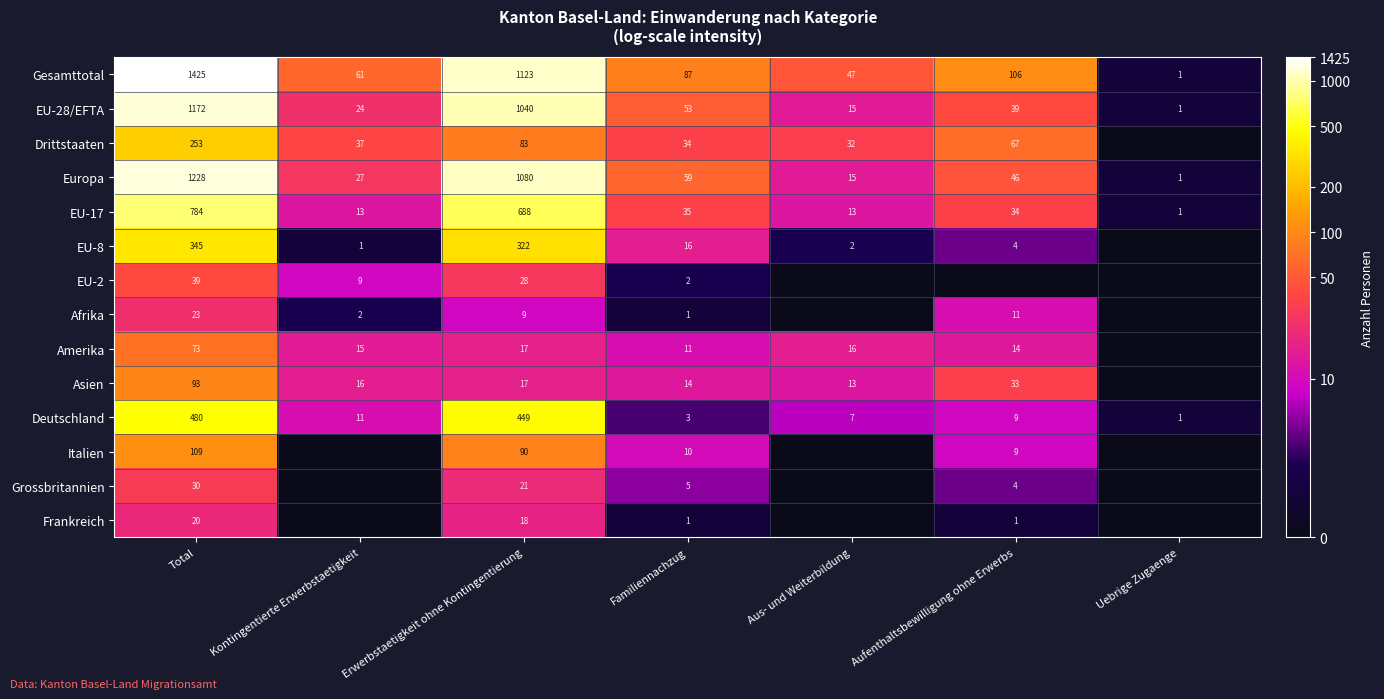

Read the Gesamttotal value at Erwerbstaetigkeit ohne Kontingentierung, to the nearest 100.

1100